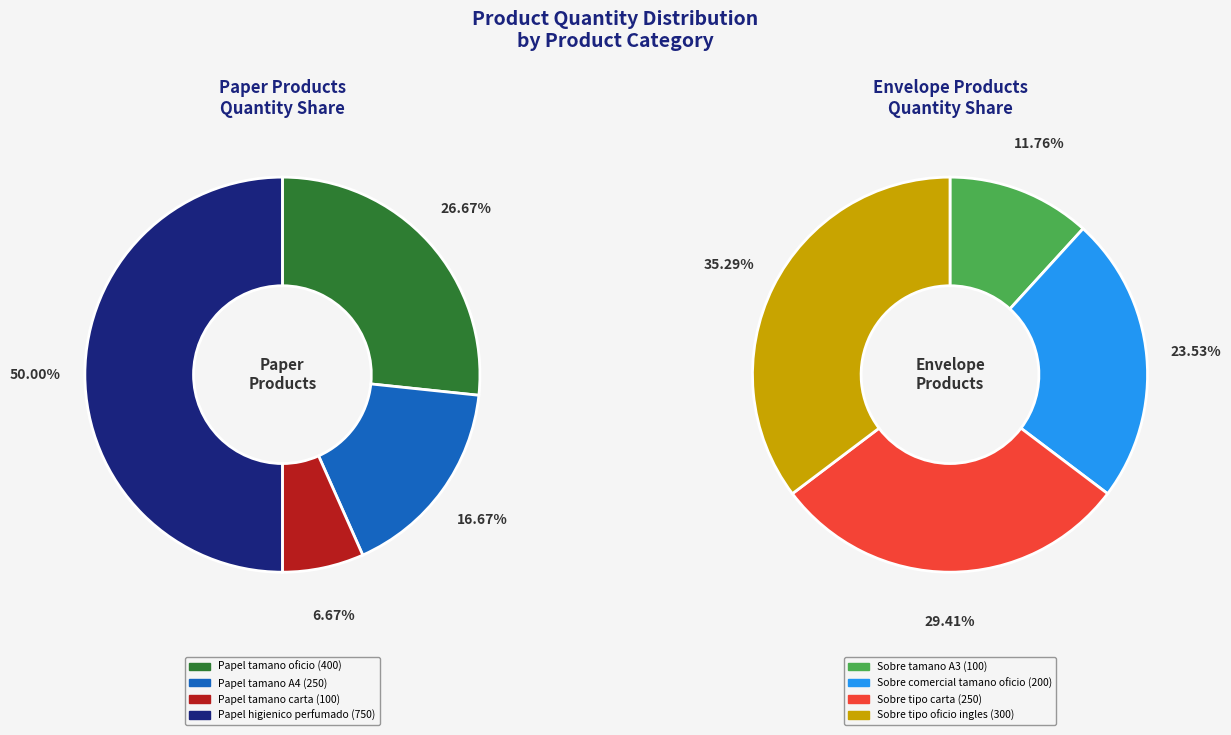

Approximately how many times larger is the value at Papel tamano A4 compared to Papel tamano oficio?

0.6